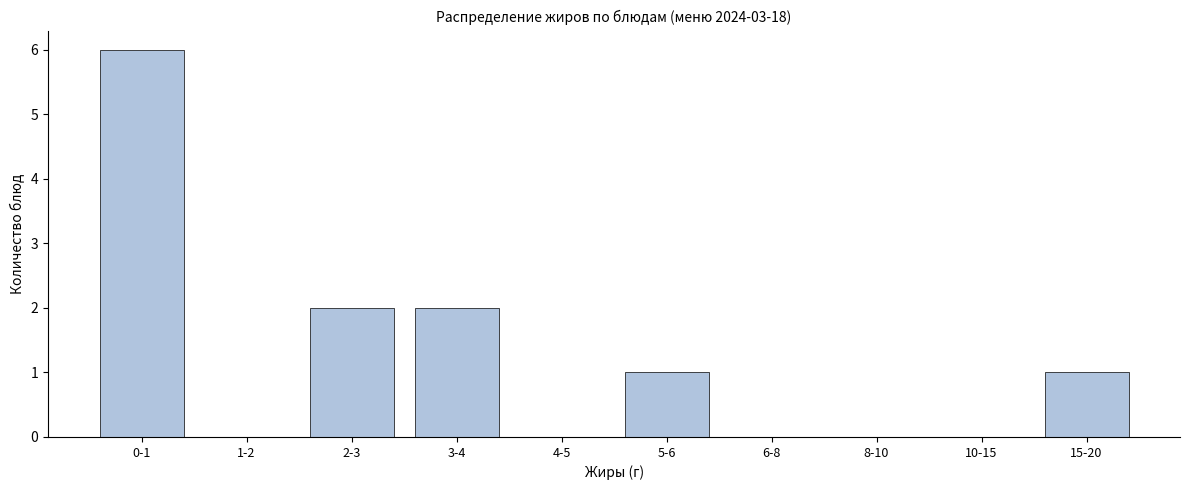

Reading right to left, list all the values displayed in this chart.

15-20=1	10-15=0	8-10=0	6-8=0	5-6=1	4-5=0	3-4=2	2-3=2	1-2=0	0-1=6